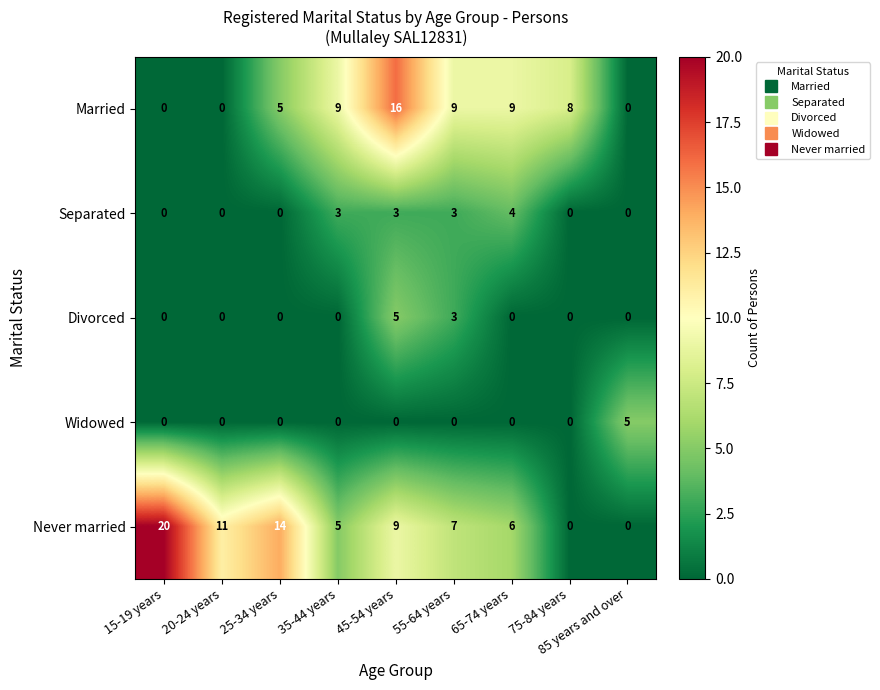

Which series has the largest total across all categories?

Never married